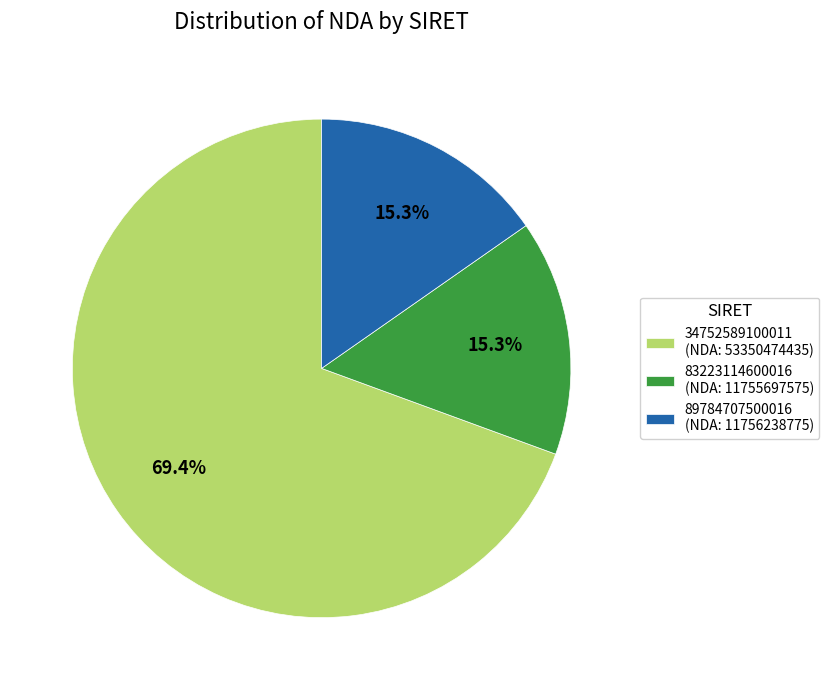

The 89784707500016 slice represents 27% of the pie. True or false?

False